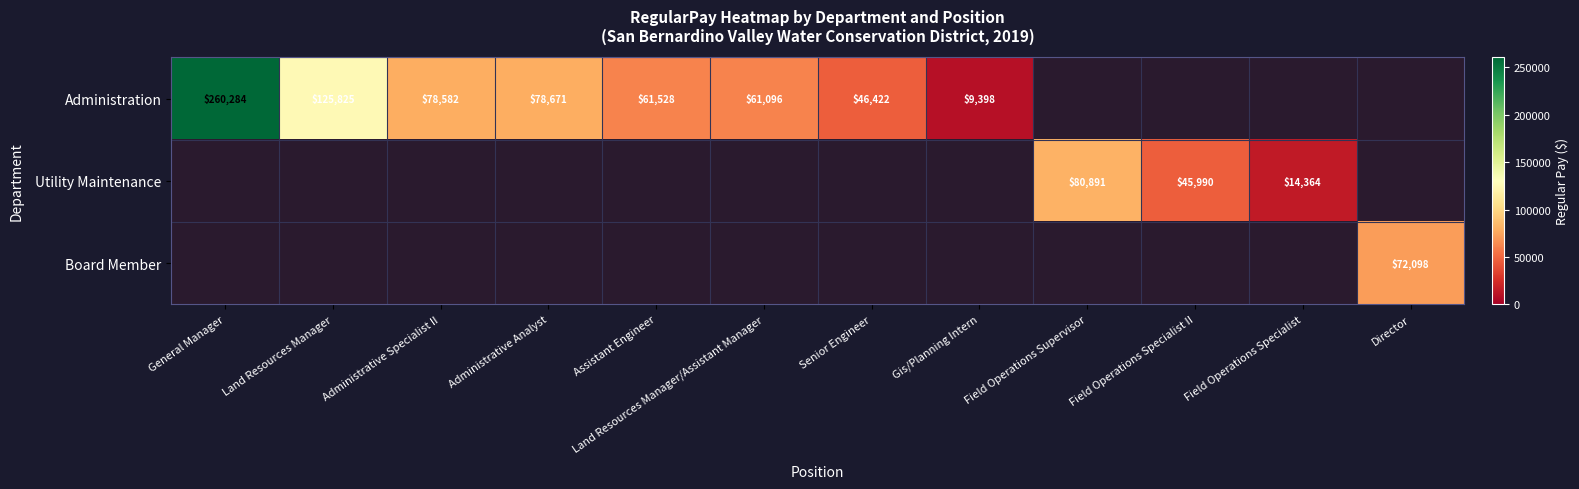

Is the value of Utility Maintenance at Field Operations Specialist II greater than the value of Administration at Gis/Planning Intern?

Yes